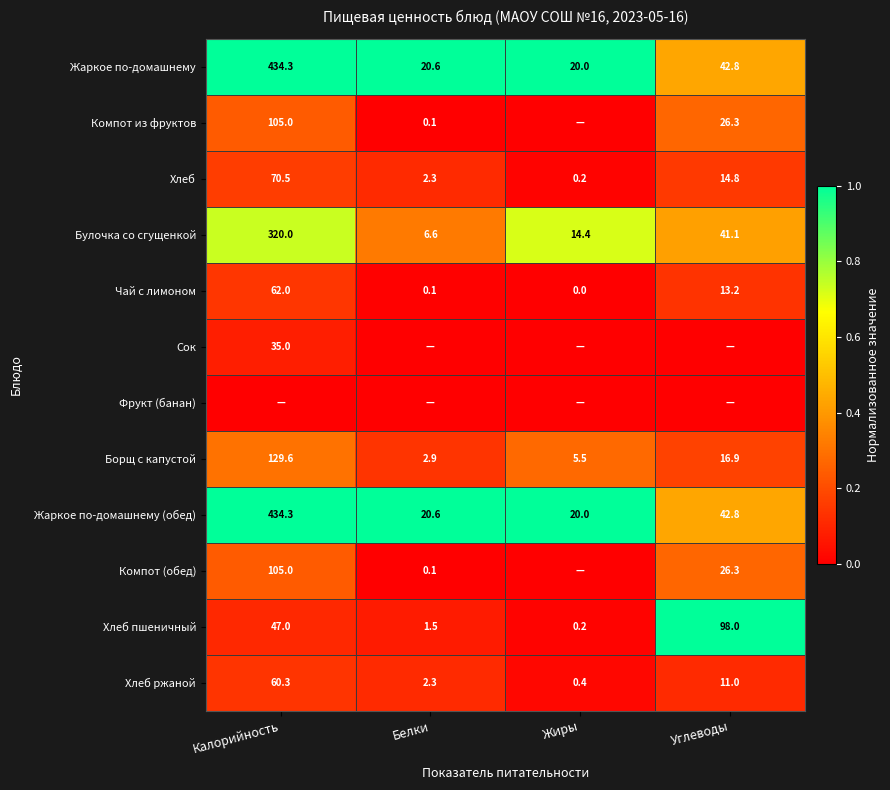

What is the average value of the Хлеб ржаной series?

18.5